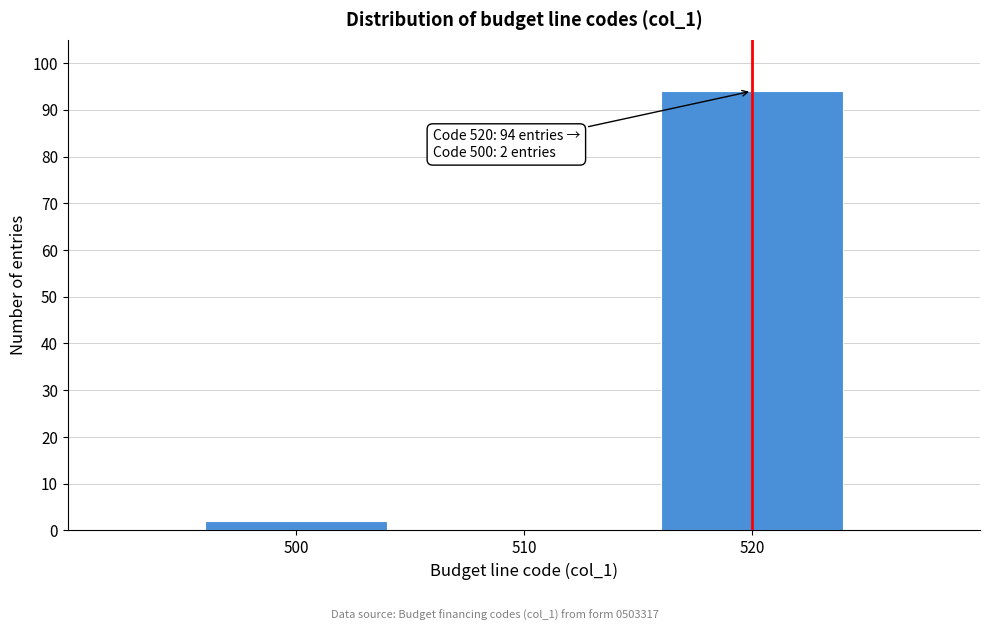

Reading left to right, transcribe all the data shown in this chart.

500=2	510=0	520=94